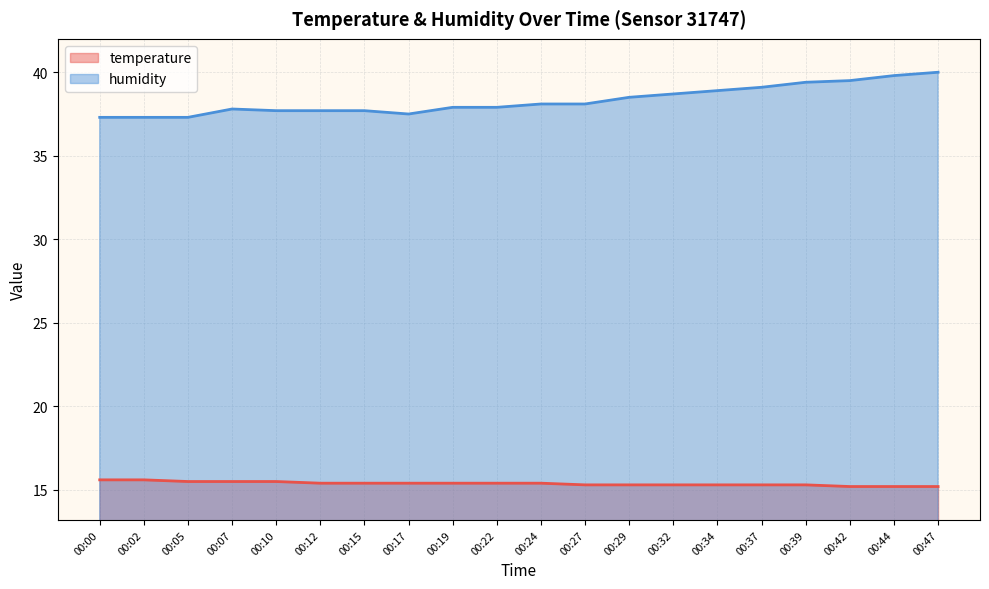

Reading right to left, extract all data points from this chart.

temperature: 15.2	15.2	15.2	15.3	15.3	15.3	15.3	15.3	15.3	15.4	15.4	15.4	15.4	15.4	15.4	15.5	15.5	15.5	15.6	15.6
humidity: 40.0	39.8	39.5	39.4	39.1	38.9	38.7	38.5	38.1	38.1	37.9	37.9	37.5	37.7	37.7	37.7	37.8	37.3	37.3	37.3